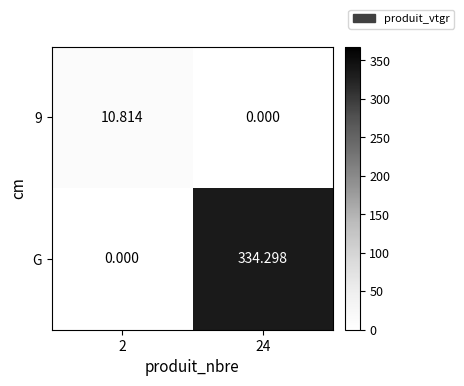

Which series has the widest spread of values?

G